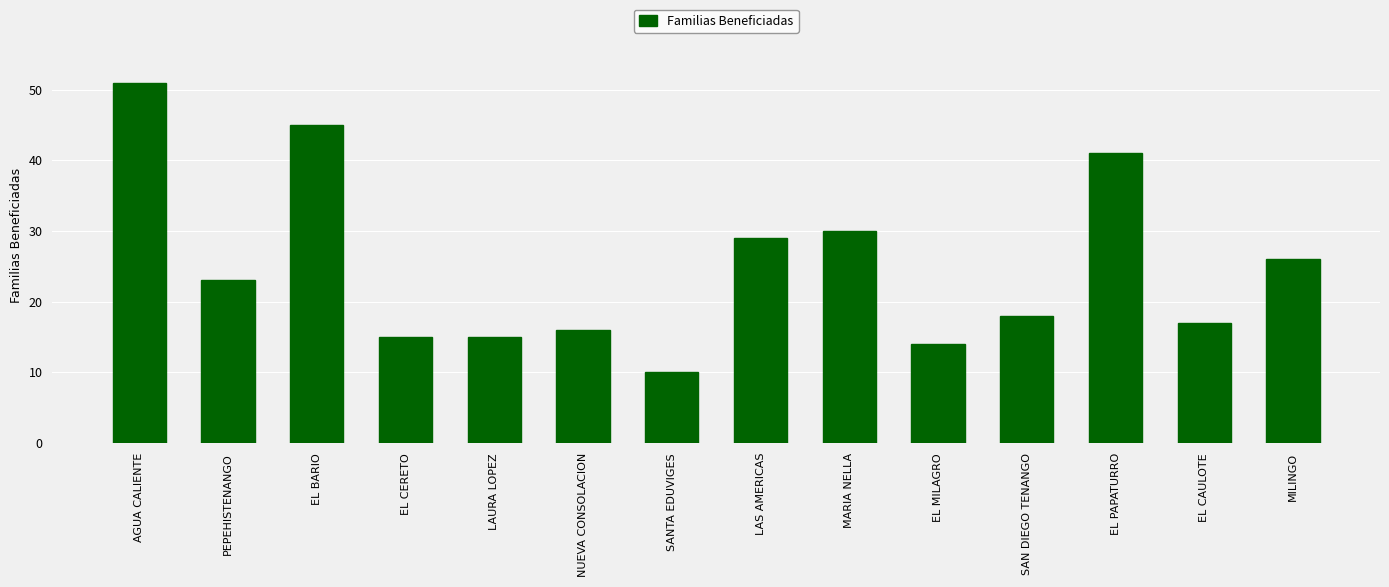

Where does the data first go above 23?

AGUA CALIENTE